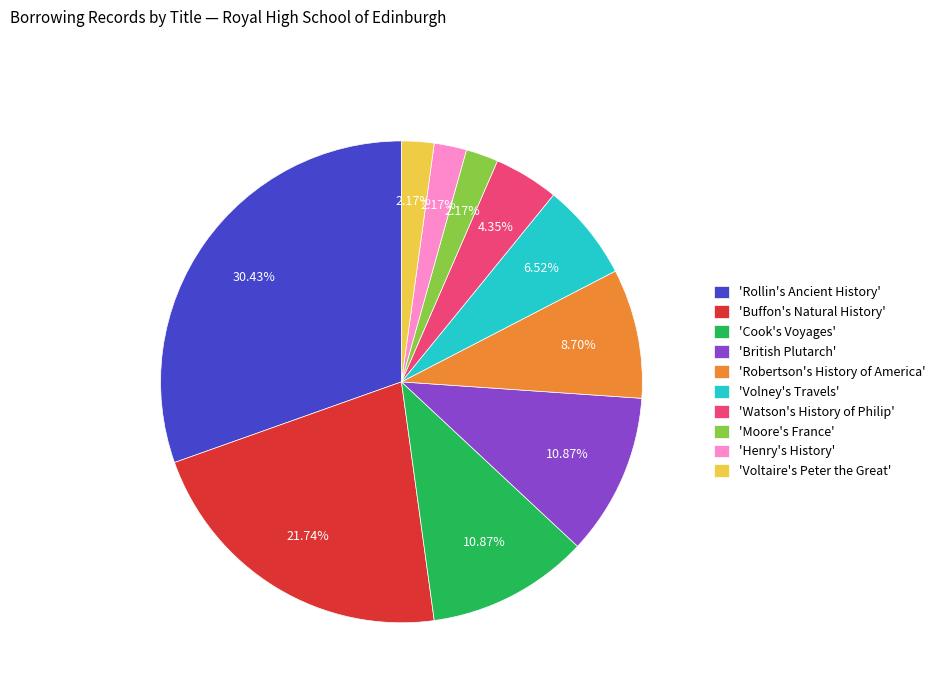

Which category has the biggest portion of the pie?

'Rollin's Ancient History'